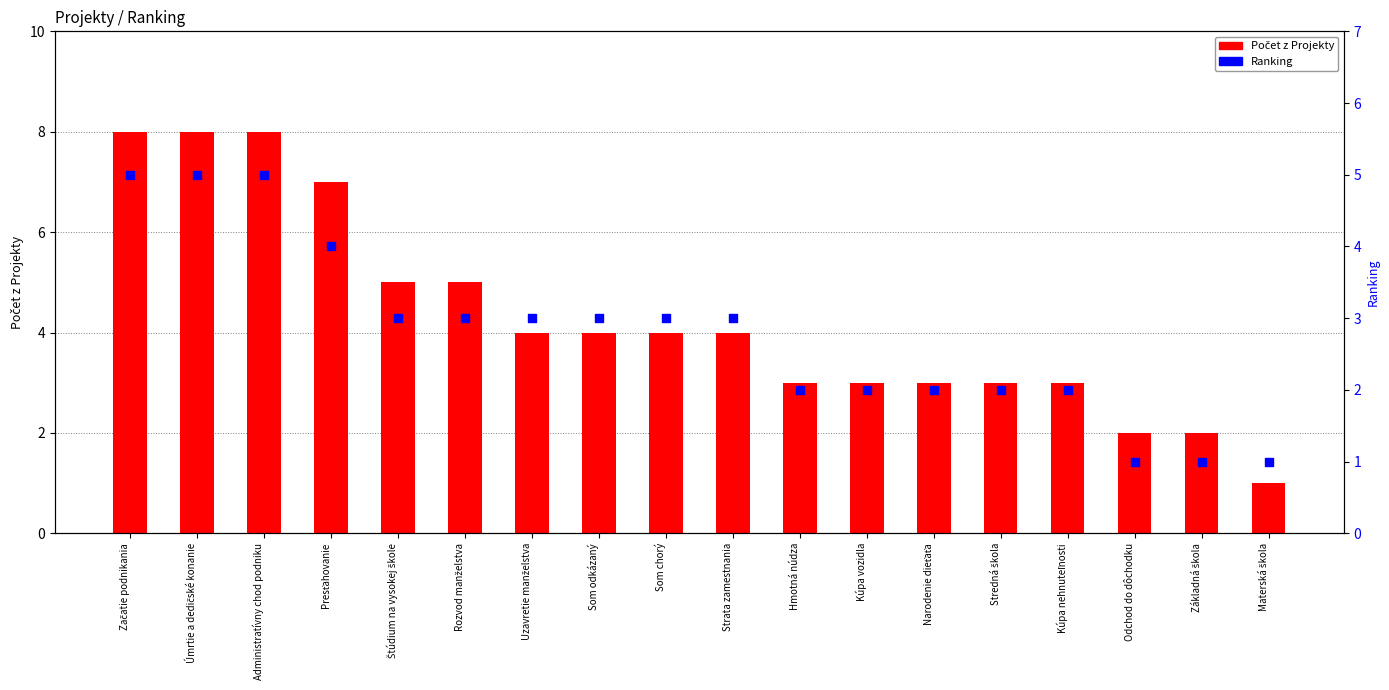

Which series has the largest total across all categories?

Počet z Projekty